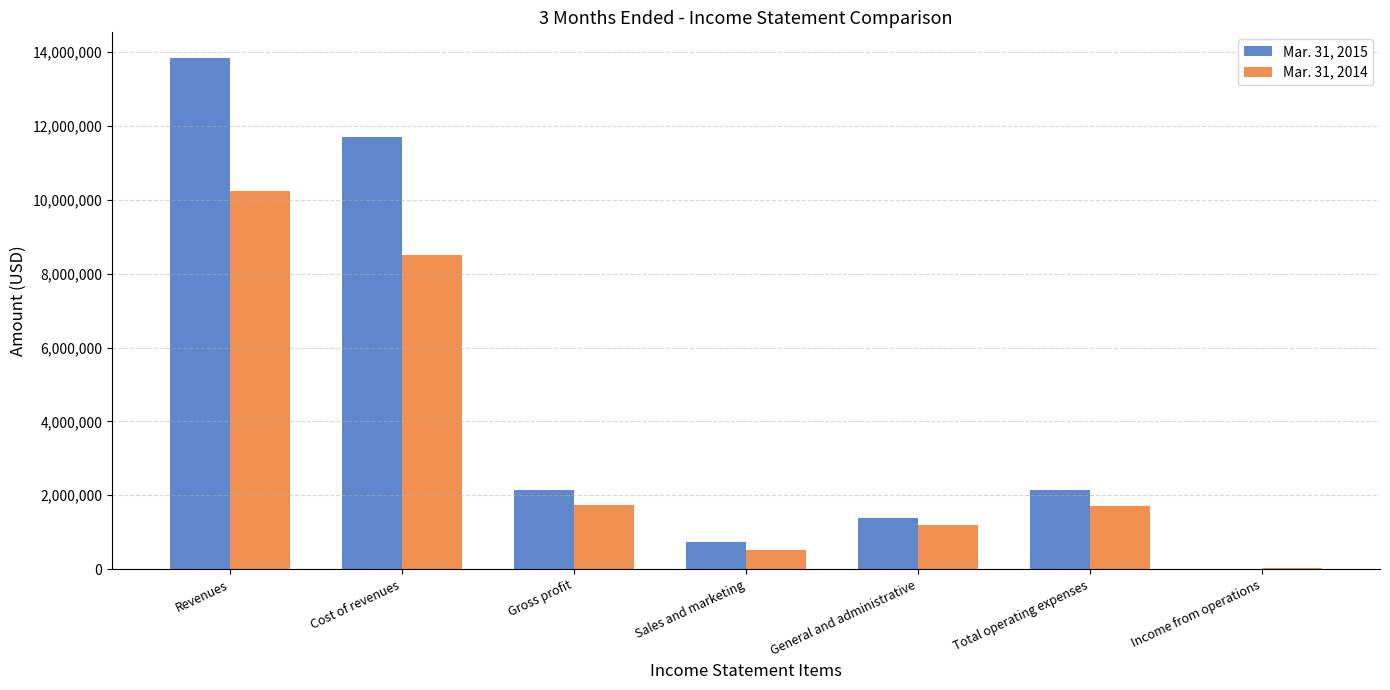

The Mar. 31, 2014 series shows 824067 at Total operating expenses. True or false?

False